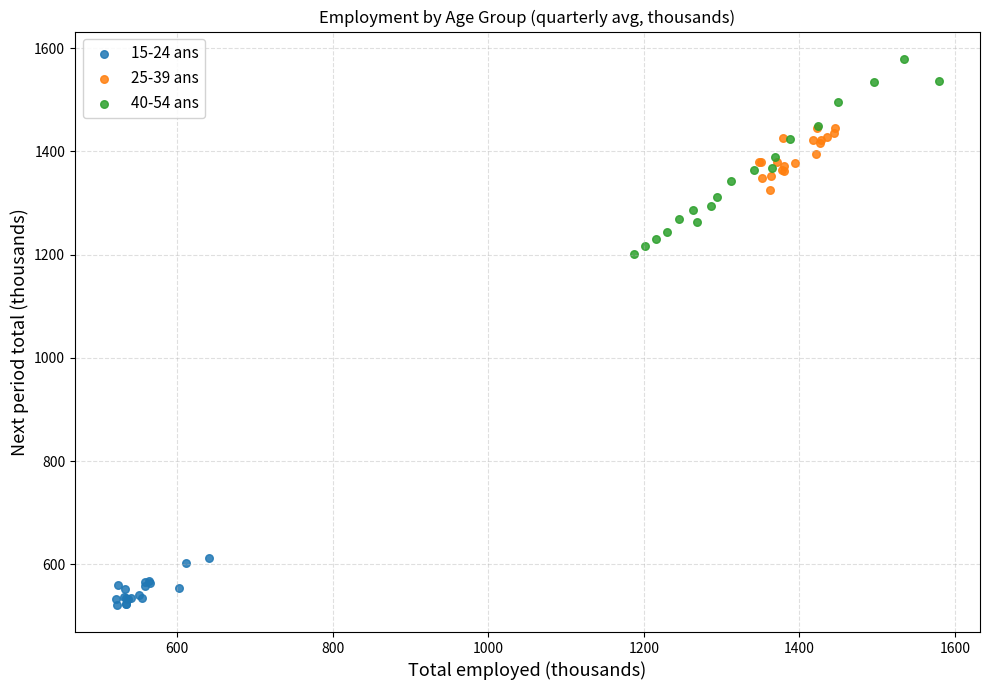

Which series contains the lowest Y value?

15-24 ans